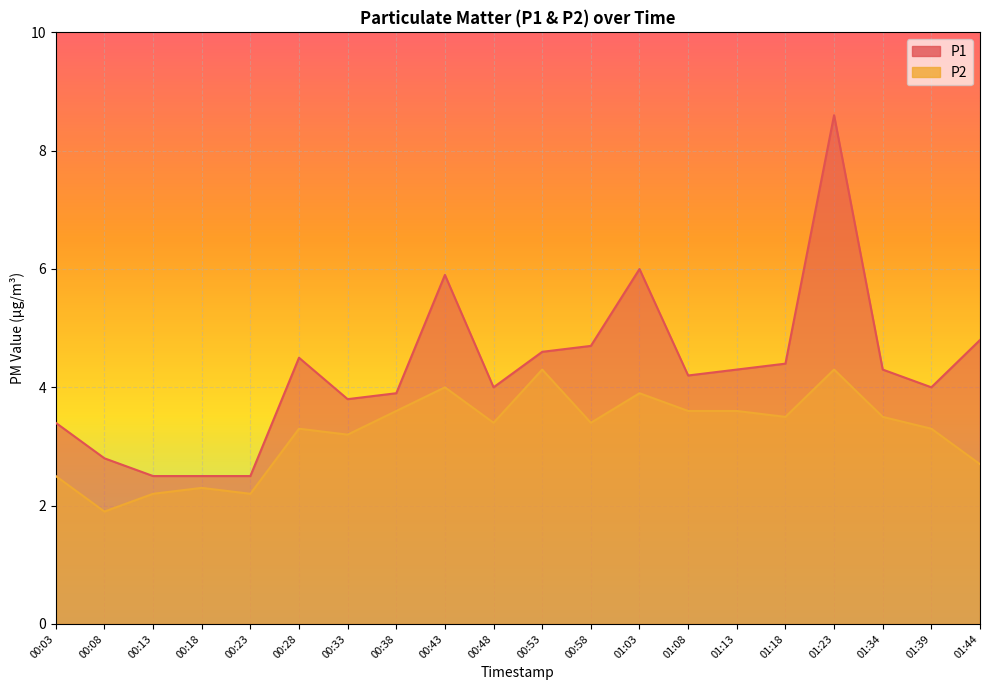

What is the maximum value shown in the chart?

8.6